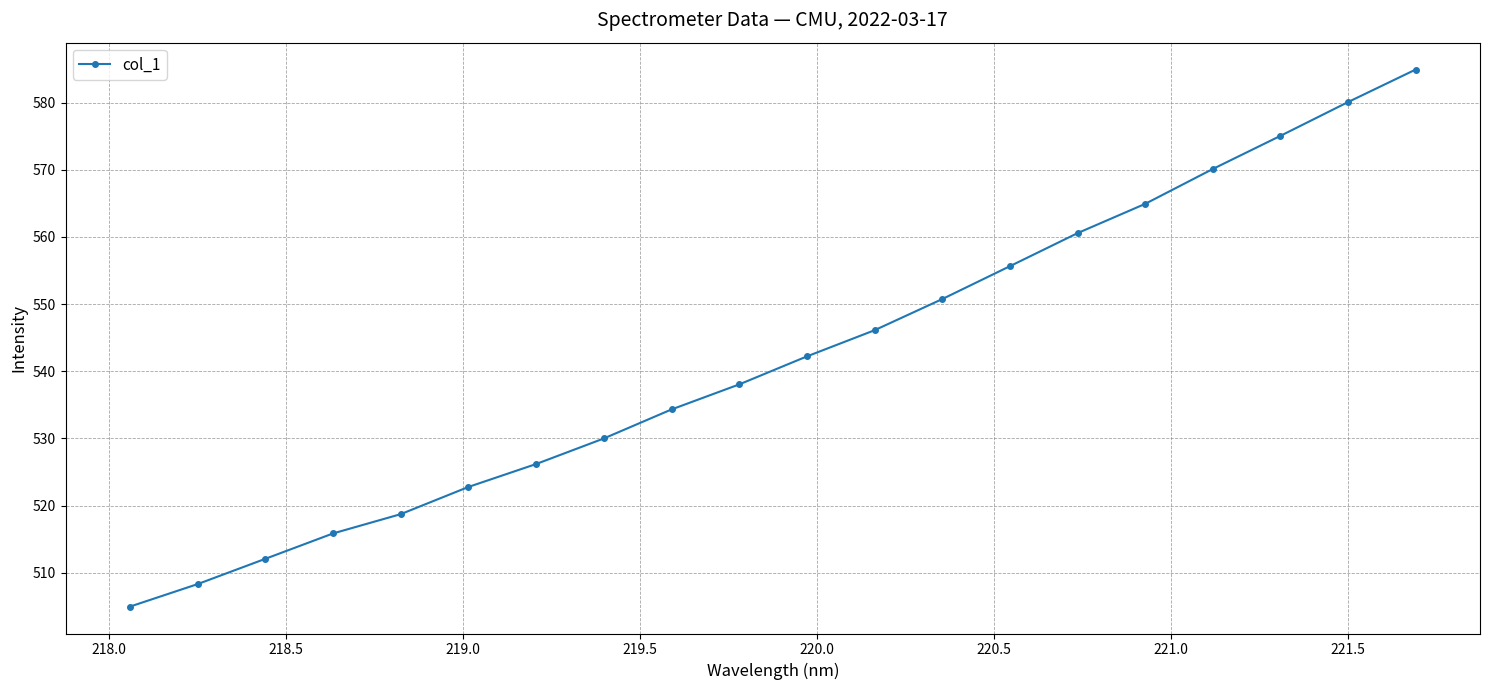

What is the smallest value displayed?

505.0